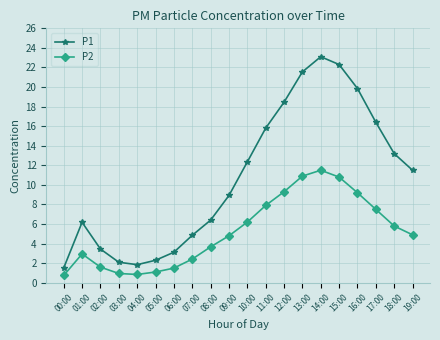

At which category is the sum across all series the highest?

14:00